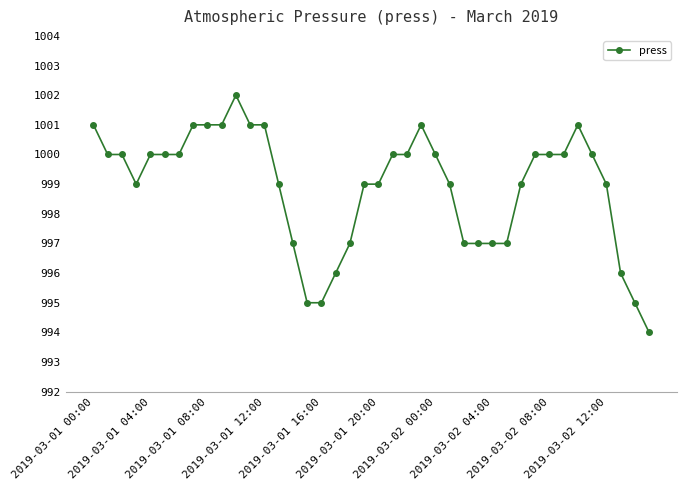

What is the average value?

999